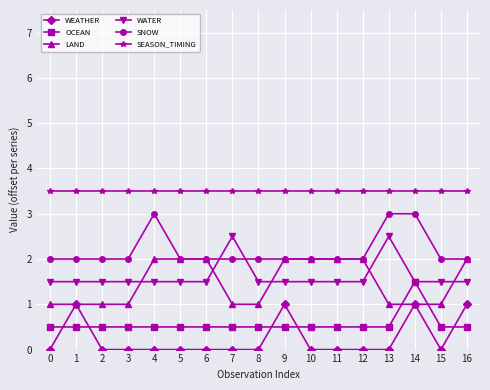

What is the value of the OCEAN point at the 14th from the left?

0.5